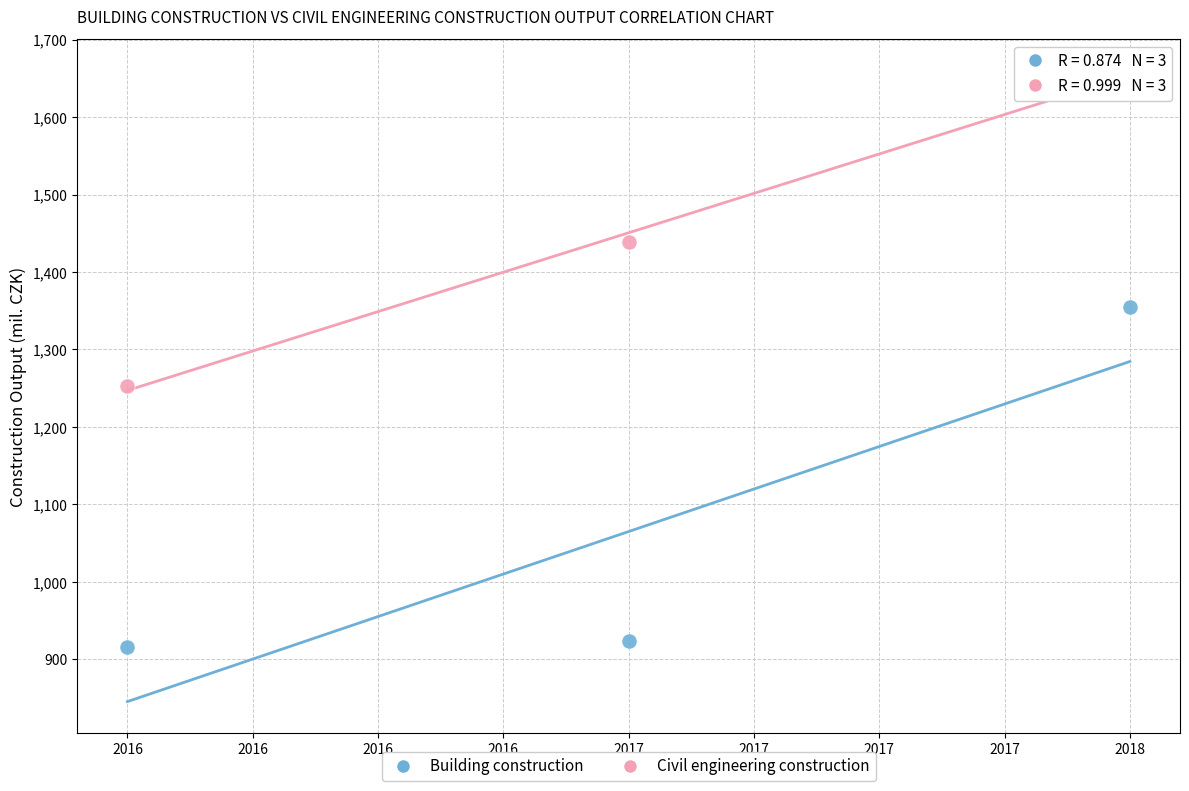

What are all the series names shown in the legend?

Building construction, Civil engineering construction